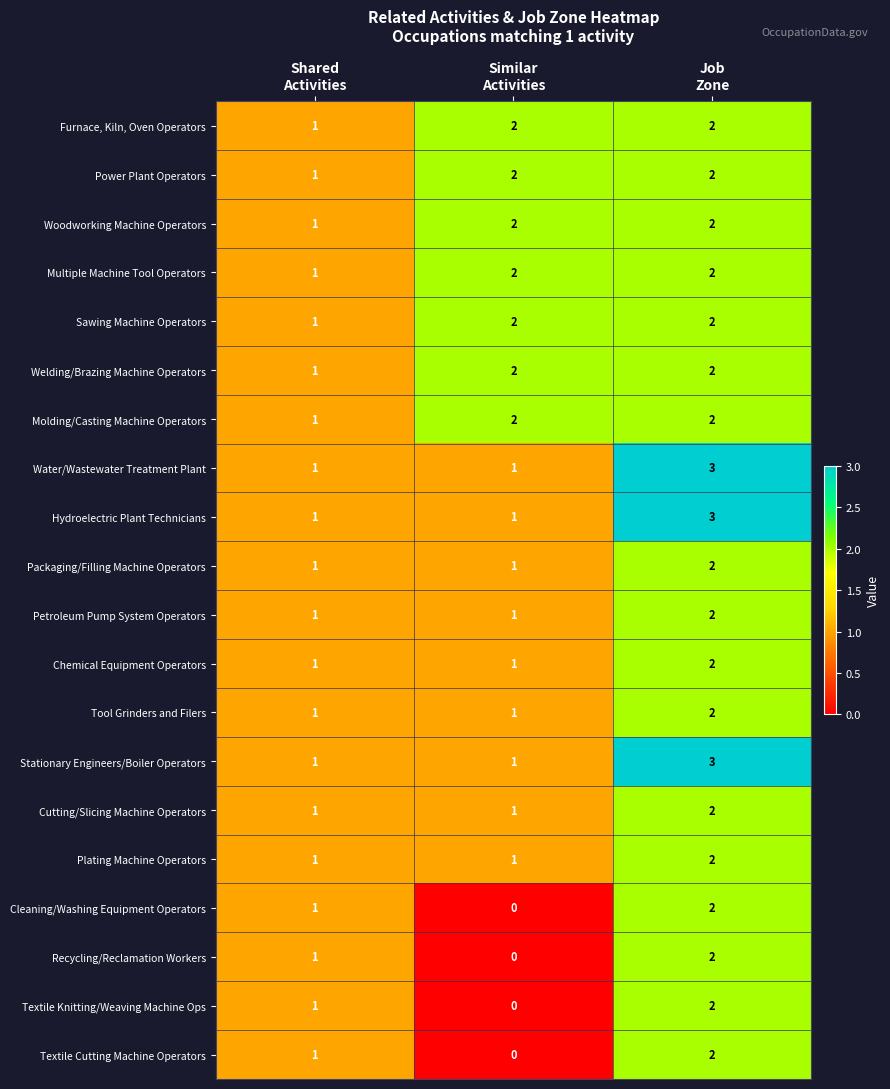

What is the sum of all Stationary Engineers/Boiler Operators values?

5